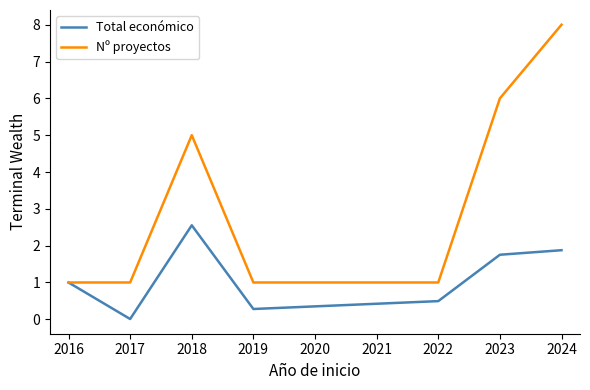

Read the Total económico value at 2016.

1.0